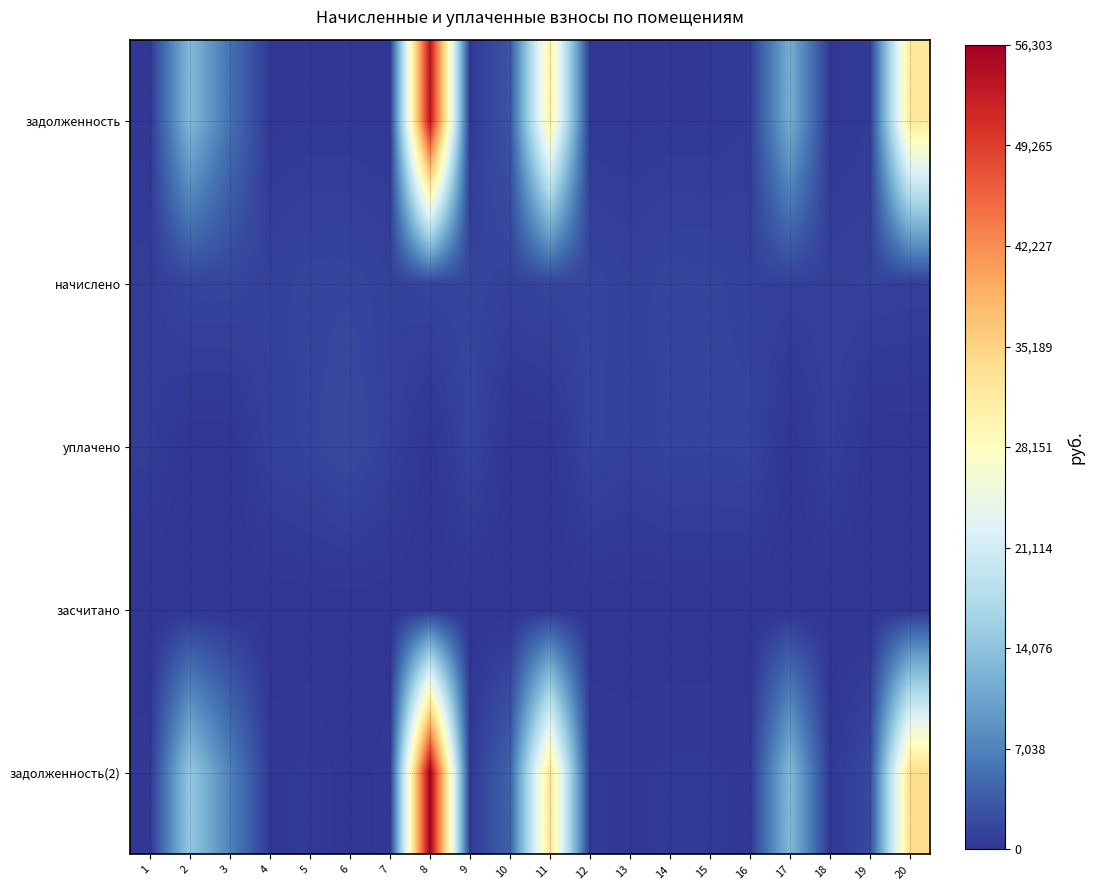

Reading left to right, list all the values displayed in this chart.

задолженность: 1=338.3	2=12935.7	3=5472.9	4=338.3	5=434.8	6=439.6	7=338.3	8=53724.8	9=445.8	10=2786.6	11=30635.9	12=439.6	13=338.3	14=434.8	15=426.5	16=679.4	17=11588.3	18=316.2	19=679.4	20=32214.8
начислено: 1=757.1	2=1459.5	3=1475.7	4=1135.7	5=1459.5	6=1475.7	7=1135.7	8=1459.5	9=1496.5	10=1135.7	11=1459.5	12=1475.7	13=1135.7	14=1459.5	15=1431.8	16=1140.3	17=1038.5	18=1061.7	19=1140.3	20=1038.5
уплачено: 1=757.1	2=0.0	3=0.0	4=1095.4	5=1407.8	6=1915.3	7=1095.4	8=0.0	9=1443.5	10=0.0	11=0.0	12=1423.7	13=1095.4	14=1407.8	15=1381.0	16=1440.5	17=0.0	18=1003.2	19=0.0	20=0.0
засчитано: 1=0.0	2=0.0	3=0.0	4=0.0	5=0.0	6=0.0	7=0.0	8=0.0	9=0.0	10=0.0	11=0.0	12=0.0	13=0.0	14=0.0	15=0.0	16=0.0	17=0.0	18=0.0	19=0.0	20=0.0
задолженность(2): 1=338.3	2=14714.9	3=7090.2	4=378.6	5=486.5	6=0.0	7=378.6	8=56302.9	9=498.8	10=3985.5	11=32725.0	12=491.6	13=378.6	14=487.7	15=477.2	16=380.1	17=12907.5	18=353.9	19=1833.4	20=33959.6